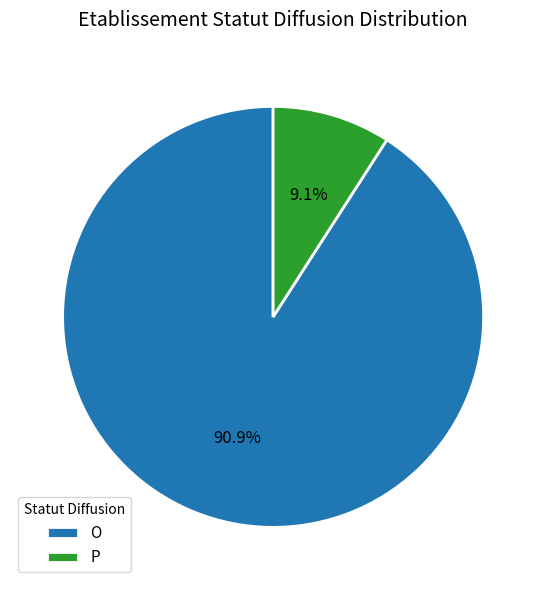

Combined, do P and O account for over 50%?

Yes